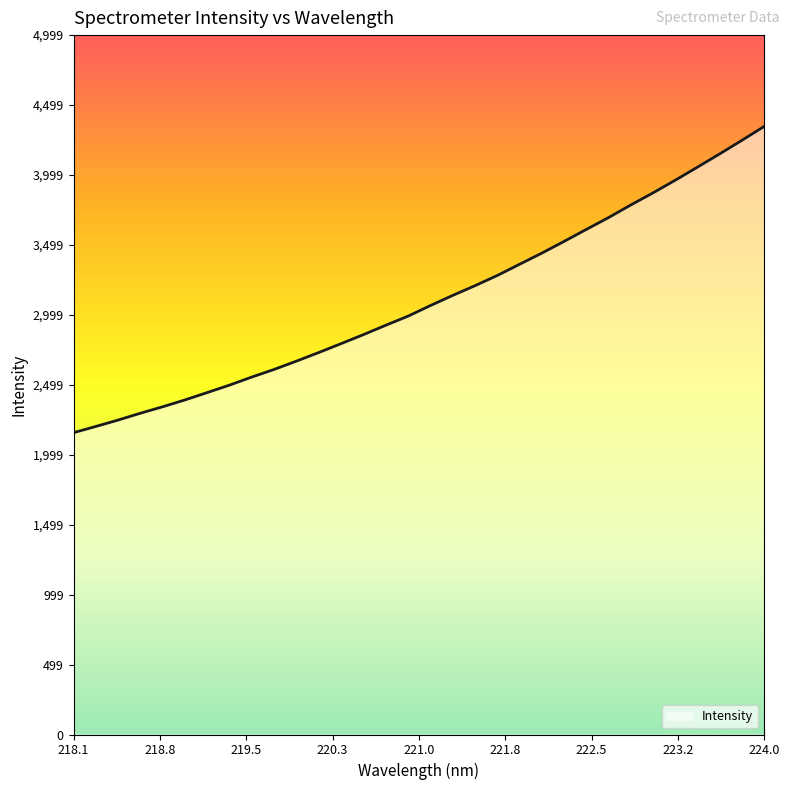

What is the minimum value shown in the chart?

2157.3